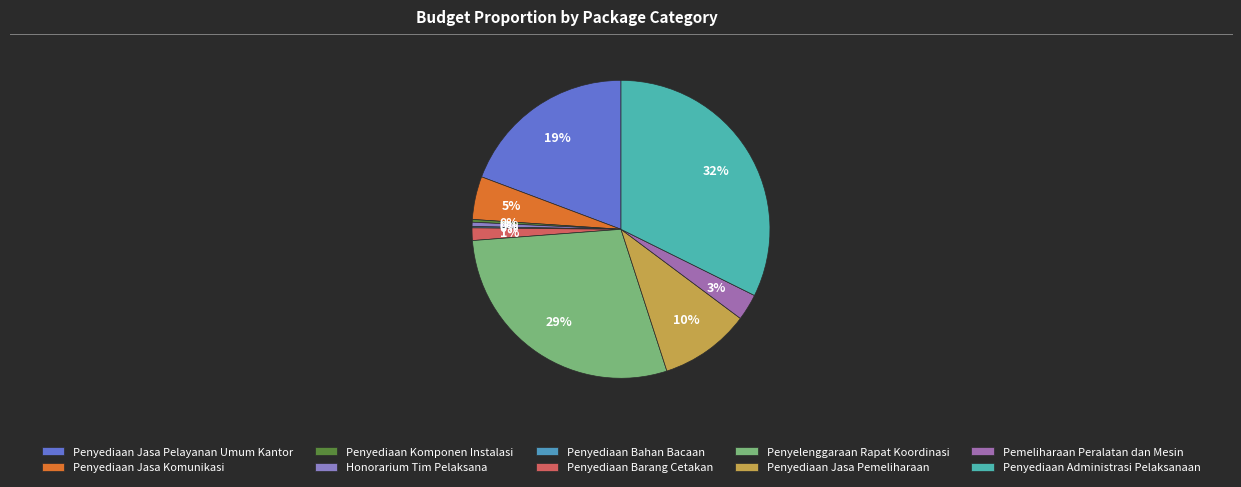

Is it true that Penyediaan Barang Cetakan is 11% of the pie?

False